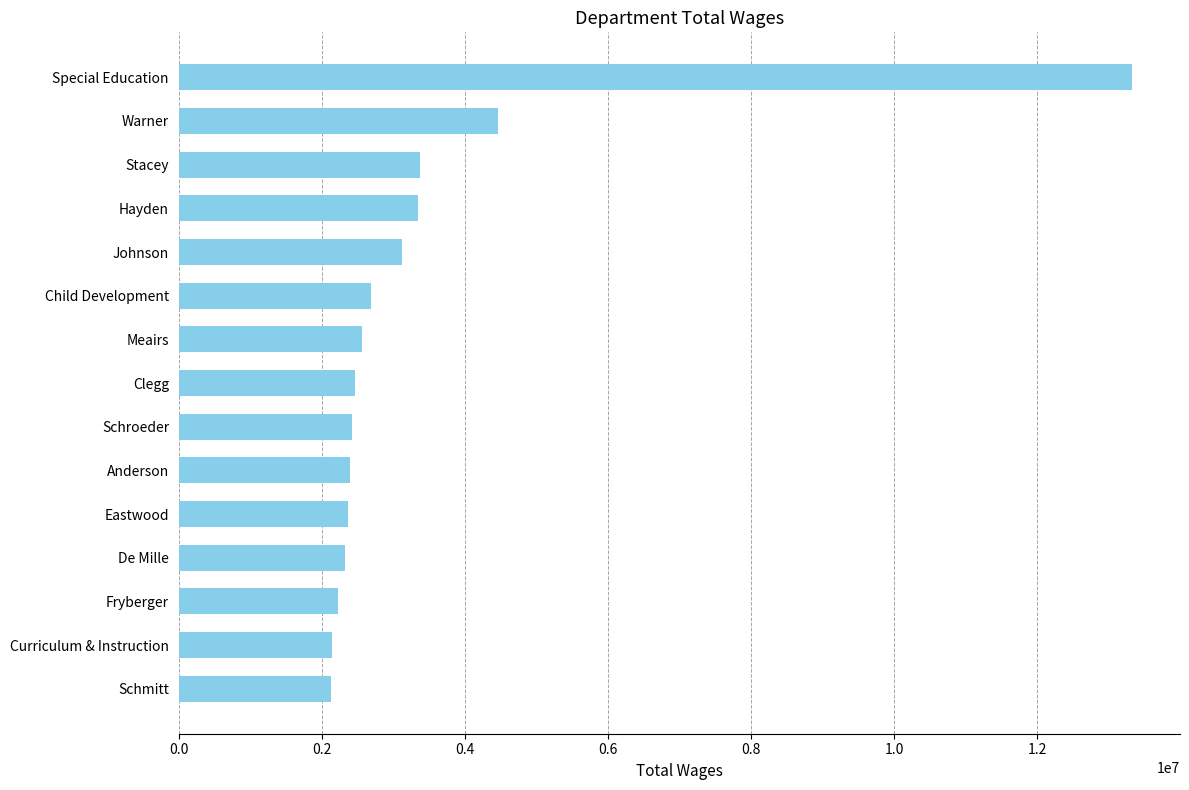

What is the value of the 11th bar from the top?

2361243